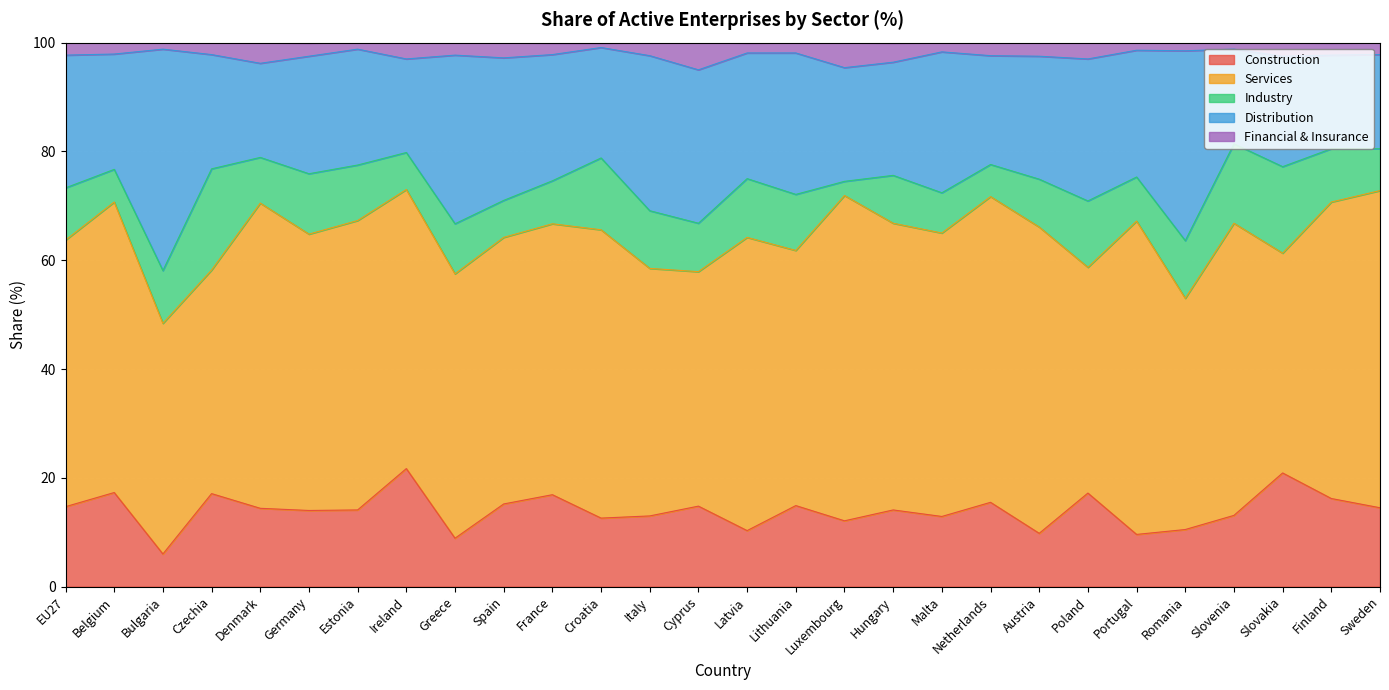

True or false: Construction has a value of 4.9 at Poland.

False